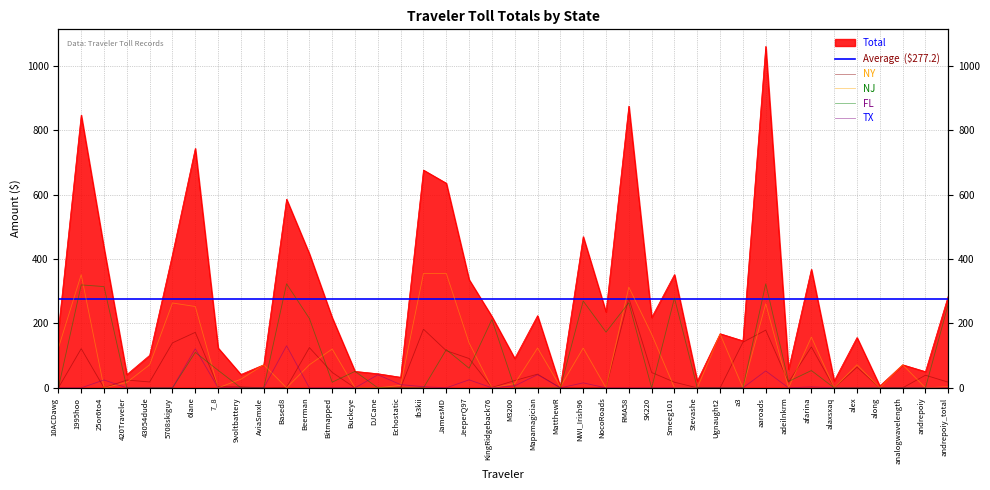

Which series has the widest spread of values?

Total